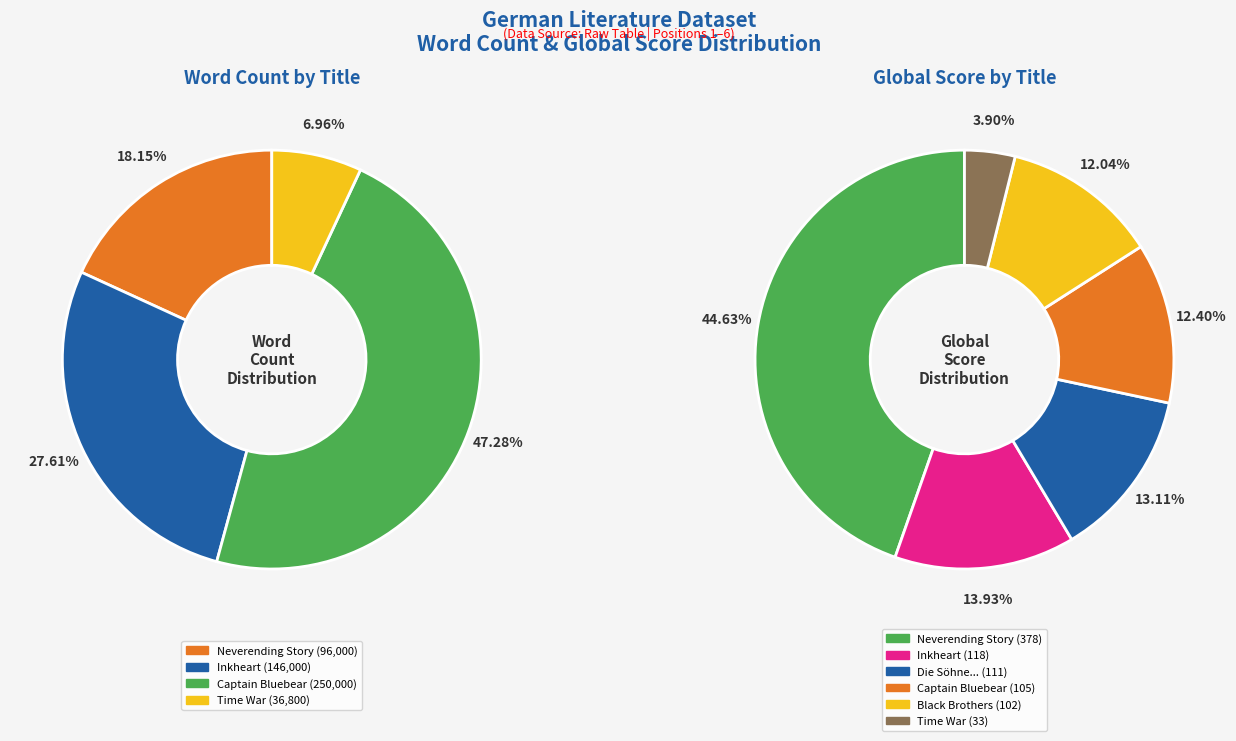

Do Die Söhne Der Großen Bärin and The Black Brothers together represent more than half of the pie?

No